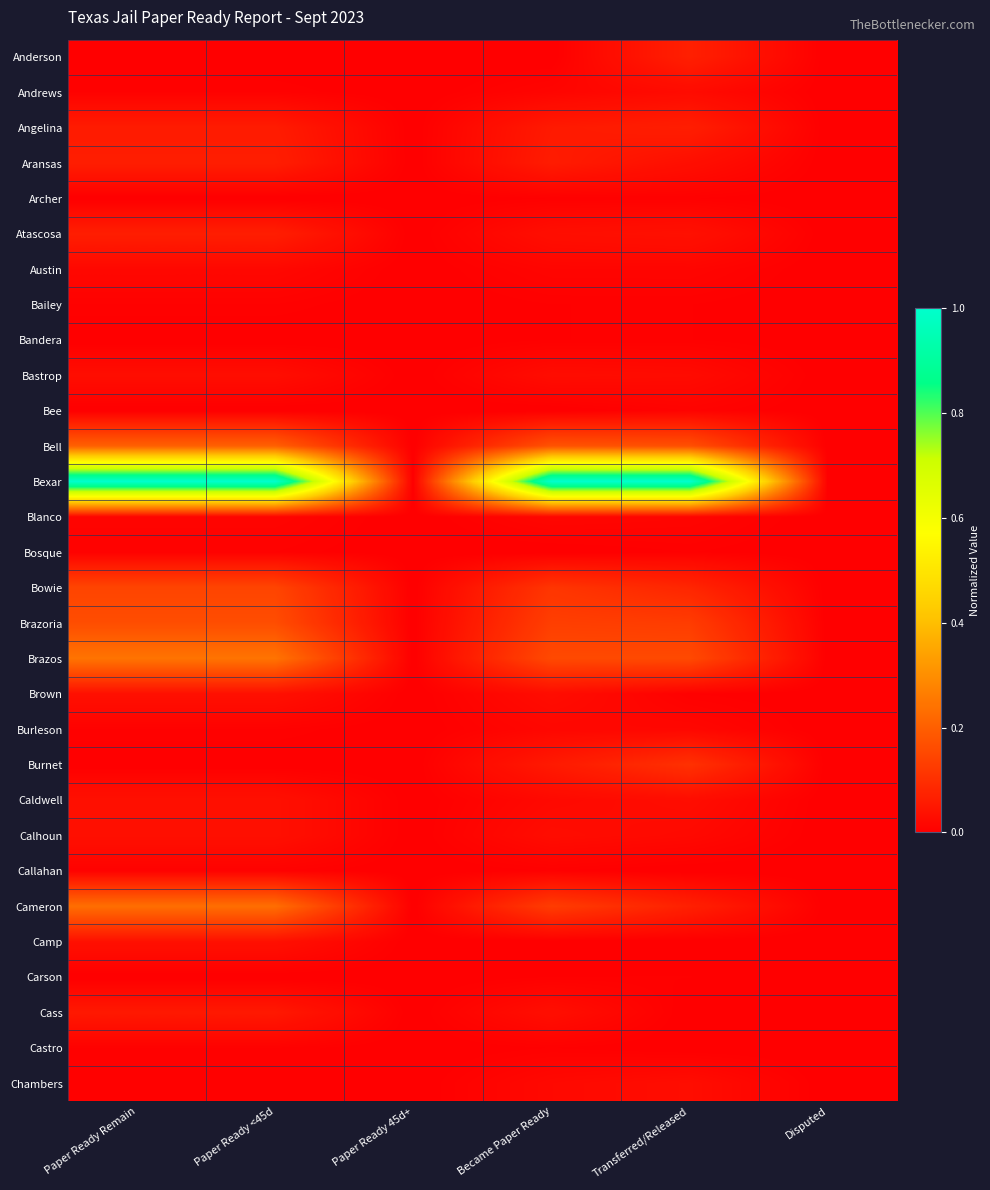

Reading left to right, extract all data points from this chart.

Anderson: Paper Ready Remain=0.0	Paper Ready <45d=0.0	Paper Ready 45d+=0.0	Became Paper Ready=0.0	Transferred/Released=0.1	Disputed=0.0
Andrews: Paper Ready Remain=0.0	Paper Ready <45d=0.0	Paper Ready 45d+=0.0	Became Paper Ready=0.0	Transferred/Released=0.0	Disputed=0.0
Angelina: Paper Ready Remain=0.1	Paper Ready <45d=0.1	Paper Ready 45d+=0.0	Became Paper Ready=0.1	Transferred/Released=0.1	Disputed=0.0
Aransas: Paper Ready Remain=0.1	Paper Ready <45d=0.1	Paper Ready 45d+=0.0	Became Paper Ready=0.1	Transferred/Released=0.0	Disputed=0.0
Archer: Paper Ready Remain=0.0	Paper Ready <45d=0.0	Paper Ready 45d+=0.0	Became Paper Ready=0.0	Transferred/Released=0.0	Disputed=0.0
Atascosa: Paper Ready Remain=0.1	Paper Ready <45d=0.1	Paper Ready 45d+=0.0	Became Paper Ready=0.0	Transferred/Released=0.0	Disputed=0.0
Austin: Paper Ready Remain=0.0	Paper Ready <45d=0.0	Paper Ready 45d+=0.0	Became Paper Ready=0.0	Transferred/Released=0.0	Disputed=0.0
Bailey: Paper Ready Remain=0.0	Paper Ready <45d=0.0	Paper Ready 45d+=0.0	Became Paper Ready=0.0	Transferred/Released=0.0	Disputed=0.0
Bandera: Paper Ready Remain=0.0	Paper Ready <45d=0.0	Paper Ready 45d+=0.0	Became Paper Ready=0.0	Transferred/Released=0.0	Disputed=0.0
Bastrop: Paper Ready Remain=0.0	Paper Ready <45d=0.0	Paper Ready 45d+=0.0	Became Paper Ready=0.0	Transferred/Released=0.0	Disputed=0.0
Bee: Paper Ready Remain=0.0	Paper Ready <45d=0.0	Paper Ready 45d+=0.0	Became Paper Ready=0.0	Transferred/Released=0.0	Disputed=0.0
Bell: Paper Ready Remain=0.2	Paper Ready <45d=0.2	Paper Ready 45d+=0.0	Became Paper Ready=0.2	Transferred/Released=0.2	Disputed=0.0
Bexar: Paper Ready Remain=1.0	Paper Ready <45d=1.0	Paper Ready 45d+=0.0	Became Paper Ready=1.0	Transferred/Released=1.0	Disputed=0.0
Blanco: Paper Ready Remain=0.0	Paper Ready <45d=0.0	Paper Ready 45d+=0.0	Became Paper Ready=0.0	Transferred/Released=0.0	Disputed=0.0
Bosque: Paper Ready Remain=0.0	Paper Ready <45d=0.0	Paper Ready 45d+=0.0	Became Paper Ready=0.0	Transferred/Released=0.0	Disputed=0.0
Bowie: Paper Ready Remain=0.1	Paper Ready <45d=0.1	Paper Ready 45d+=0.0	Became Paper Ready=0.1	Transferred/Released=0.1	Disputed=0.0
Brazoria: Paper Ready Remain=0.2	Paper Ready <45d=0.2	Paper Ready 45d+=0.0	Became Paper Ready=0.1	Transferred/Released=0.1	Disputed=0.0
Brazos: Paper Ready Remain=0.2	Paper Ready <45d=0.2	Paper Ready 45d+=0.0	Became Paper Ready=0.2	Transferred/Released=0.2	Disputed=0.0
Brown: Paper Ready Remain=0.0	Paper Ready <45d=0.0	Paper Ready 45d+=0.0	Became Paper Ready=0.0	Transferred/Released=0.0	Disputed=0.0
Burleson: Paper Ready Remain=0.0	Paper Ready <45d=0.0	Paper Ready 45d+=0.0	Became Paper Ready=0.0	Transferred/Released=0.0	Disputed=0.0
Burnet: Paper Ready Remain=0.0	Paper Ready <45d=0.0	Paper Ready 45d+=0.0	Became Paper Ready=0.1	Transferred/Released=0.1	Disputed=0.0
Caldwell: Paper Ready Remain=0.0	Paper Ready <45d=0.0	Paper Ready 45d+=0.0	Became Paper Ready=0.0	Transferred/Released=0.0	Disputed=0.0
Calhoun: Paper Ready Remain=0.0	Paper Ready <45d=0.0	Paper Ready 45d+=0.0	Became Paper Ready=0.0	Transferred/Released=0.0	Disputed=0.0
Callahan: Paper Ready Remain=0.0	Paper Ready <45d=0.0	Paper Ready 45d+=0.0	Became Paper Ready=0.0	Transferred/Released=0.0	Disputed=0.0
Cameron: Paper Ready Remain=0.2	Paper Ready <45d=0.2	Paper Ready 45d+=0.0	Became Paper Ready=0.1	Transferred/Released=0.1	Disputed=0.0
Camp: Paper Ready Remain=0.0	Paper Ready <45d=0.0	Paper Ready 45d+=0.0	Became Paper Ready=0.0	Transferred/Released=0.0	Disputed=0.0
Carson: Paper Ready Remain=0.0	Paper Ready <45d=0.0	Paper Ready 45d+=0.0	Became Paper Ready=0.0	Transferred/Released=0.0	Disputed=0.0
Cass: Paper Ready Remain=0.1	Paper Ready <45d=0.1	Paper Ready 45d+=0.0	Became Paper Ready=0.0	Transferred/Released=0.0	Disputed=0.0
Castro: Paper Ready Remain=0.0	Paper Ready <45d=0.0	Paper Ready 45d+=0.0	Became Paper Ready=0.0	Transferred/Released=0.0	Disputed=0.0
Chambers: Paper Ready Remain=0.0	Paper Ready <45d=0.0	Paper Ready 45d+=0.0	Became Paper Ready=0.0	Transferred/Released=0.0	Disputed=0.0